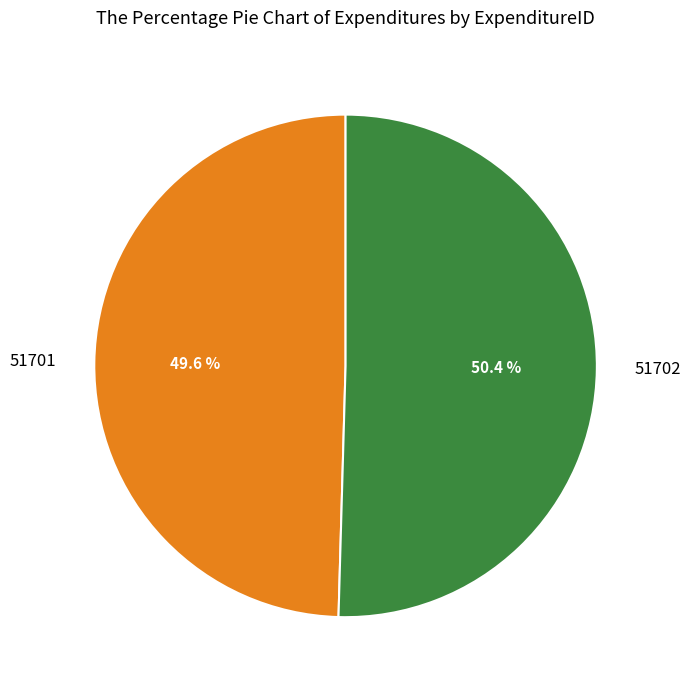

The 51702 slice represents 57% of the pie. True or false?

False